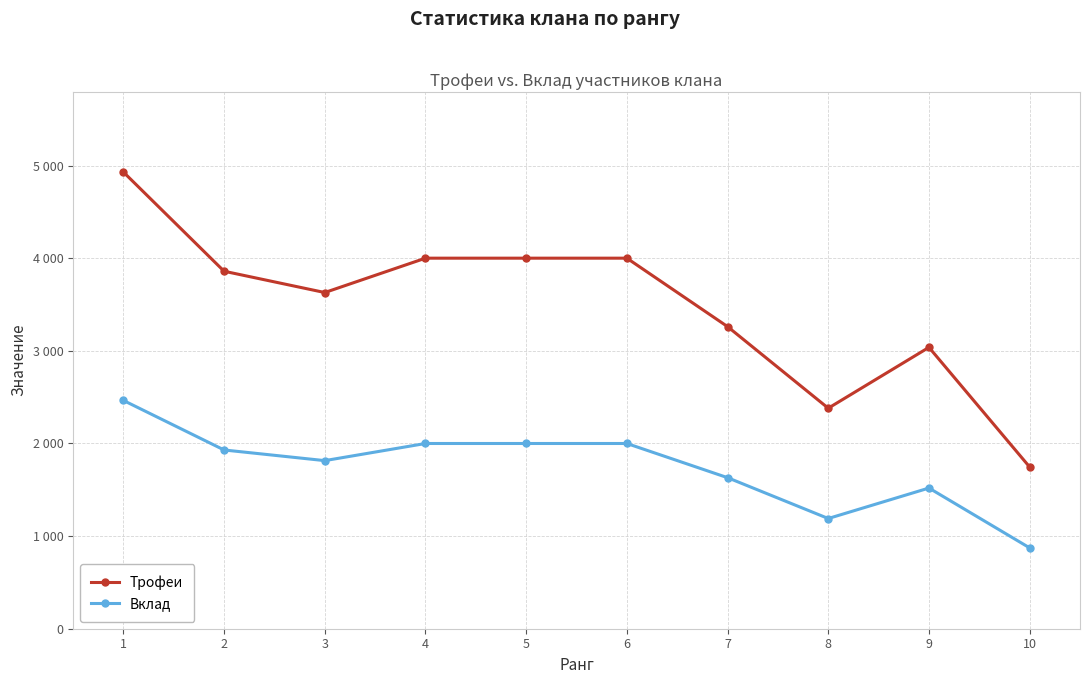

Does the chart display data point markers on the line(s)?

Yes